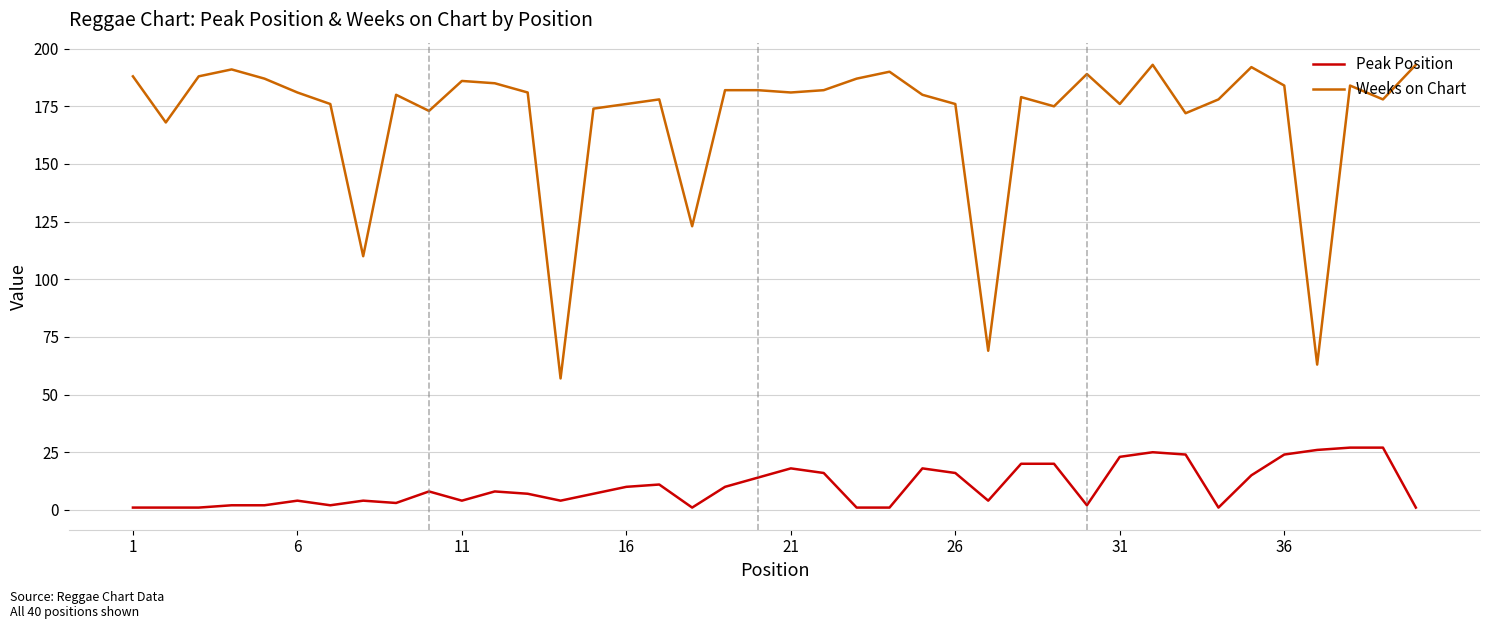

True or false: Peak Position and Weeks on Chart intersect in this chart.

False